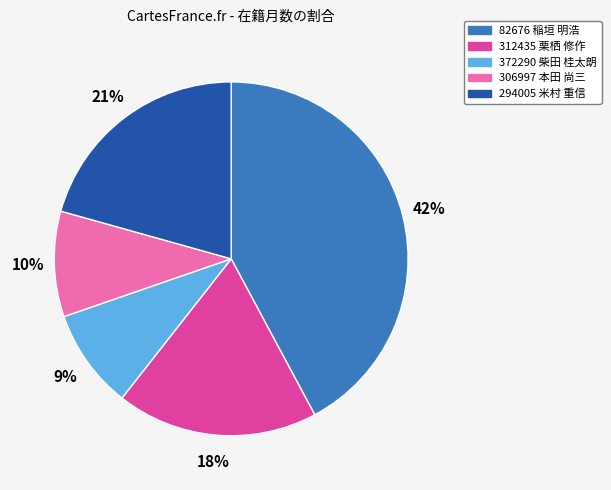

How many segments does this pie chart have?

5